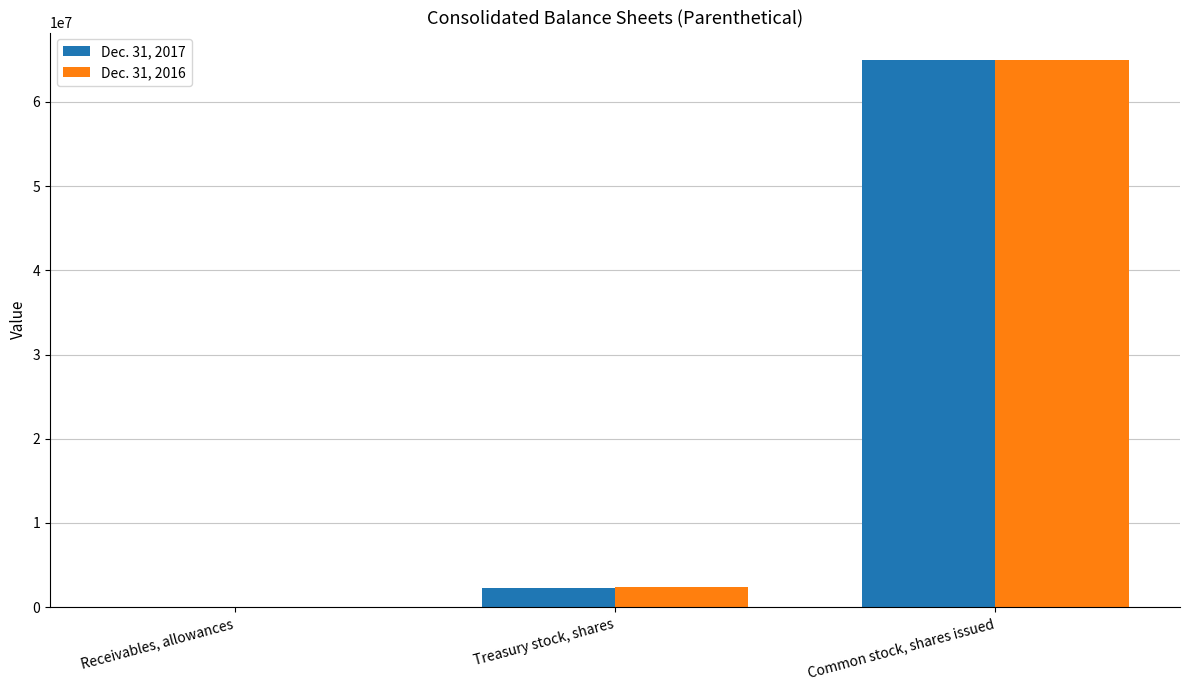

At which category is the sum across all series the highest?

Common stock, shares issued